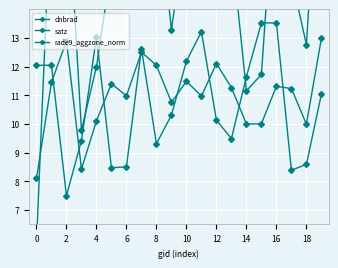

At which label does rade9_aggzone_norm first exceed 11?

2